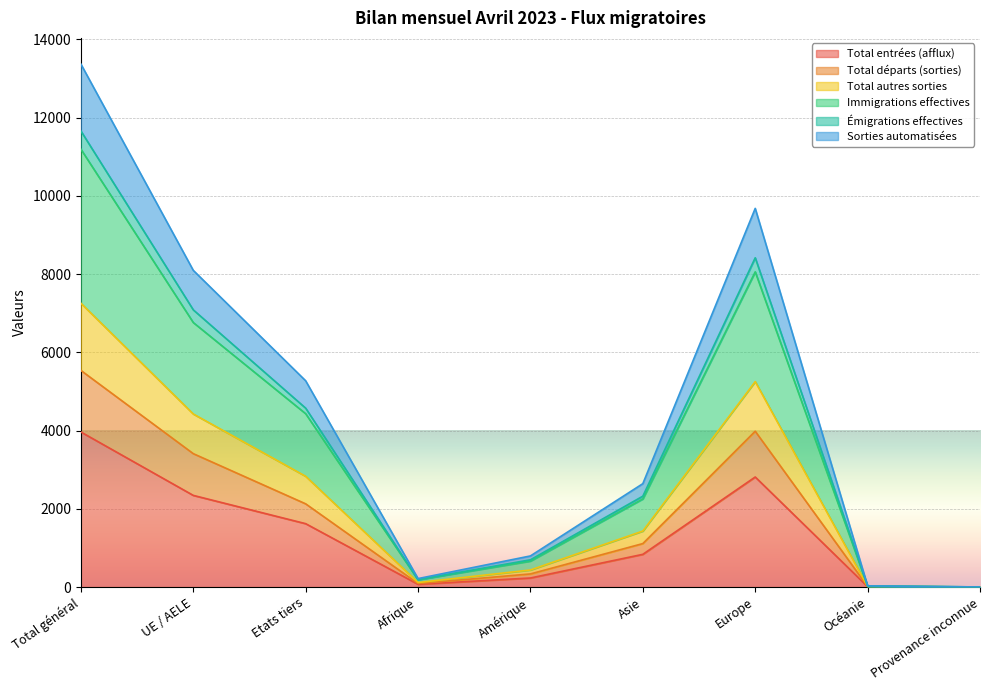

Where does the Total départs (sorties) series first go above 1112?

Total général